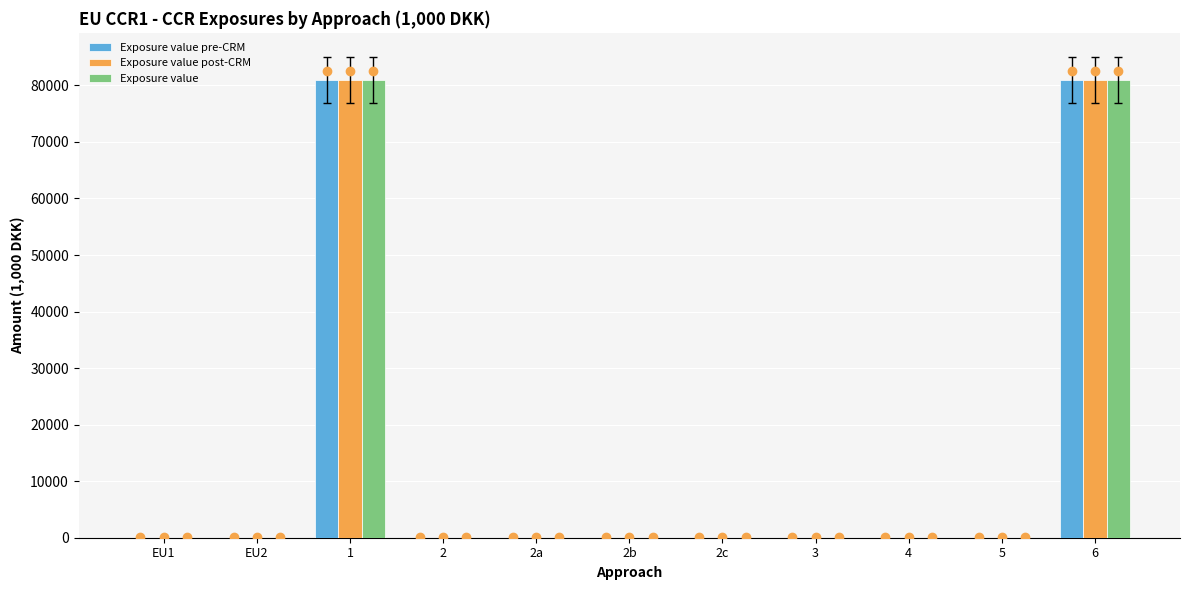

The value of Exposure value post-CRM at EU1 is 0. True or false?

True